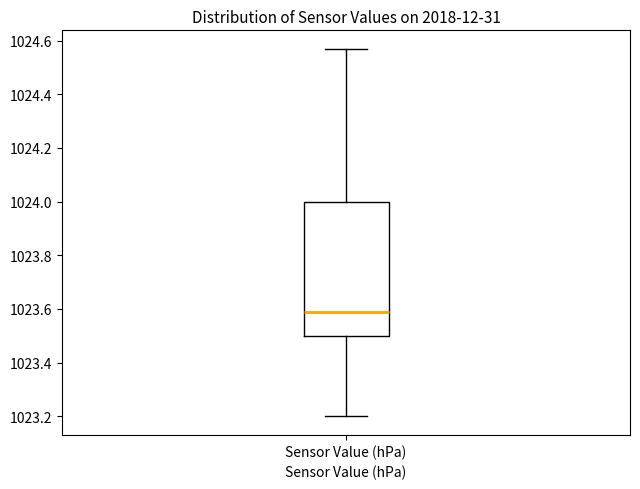

Read this box plot against the y-axis: the position of the median line, the range covered by the box, and the ends of both whiskers. The values are not printed on the chart, so give them approximately, as read against the axis.

median 1023.60, box 1023.50 to 1024.00, whiskers 1023.20 to 1024.58